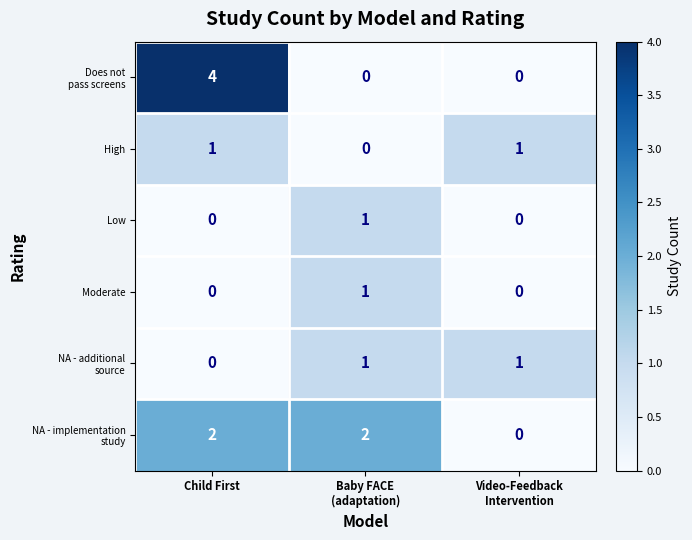

How many distinct data groups are displayed?

6